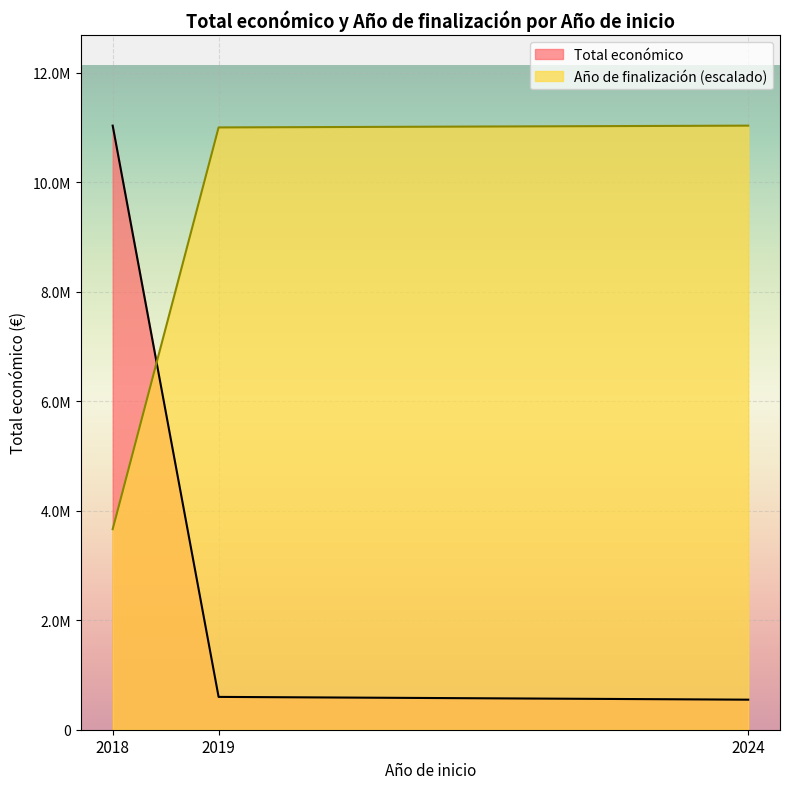

At 2018, list the series in order from smallest to largest.

Año de finalización (escalado), Total económico